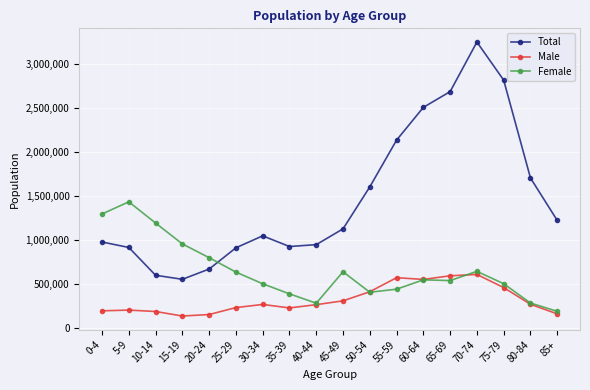

What is the label of the 4th point from the right?

70-74